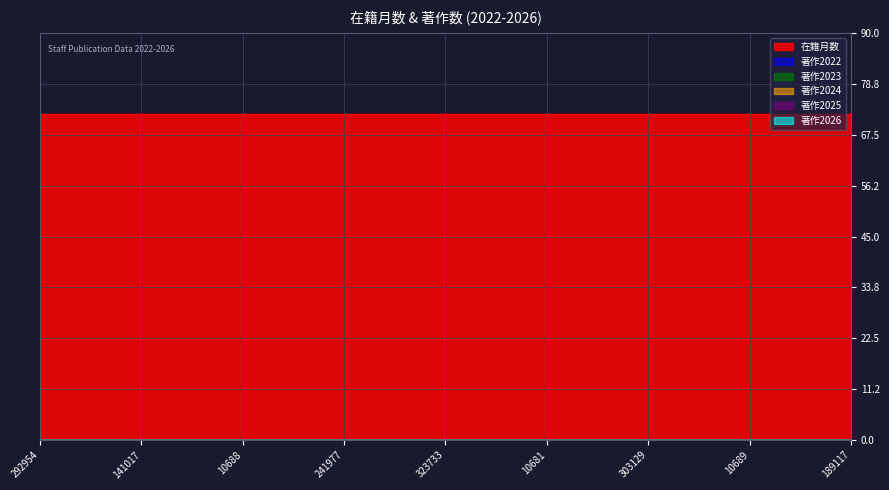

Rank the series by their maximum value, from lowest to highest.

著作2022, 著作2023, 著作2024, 著作2025, 著作2026, 在籍月数